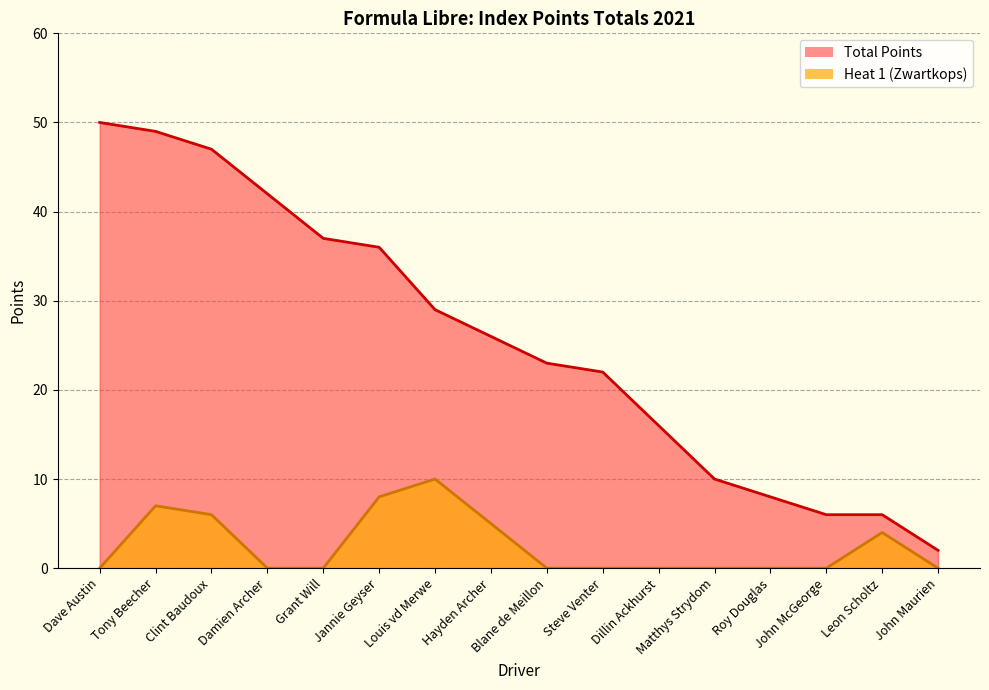

What is the minimum value for Total Points?

2